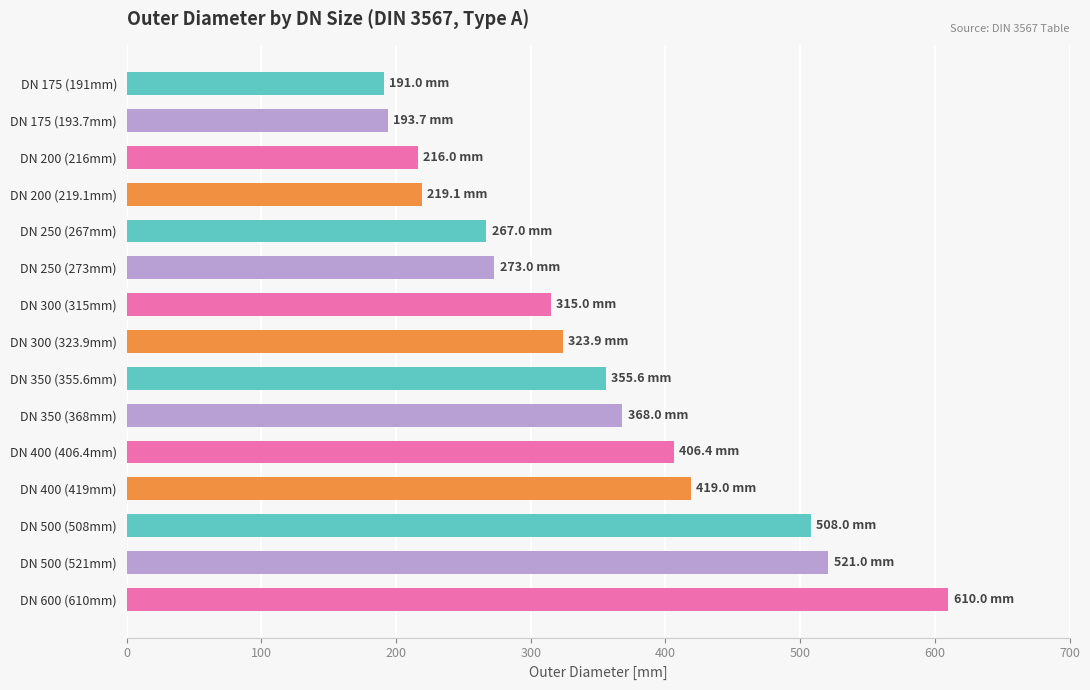

The chart shows a value of 833.9 at DN 600 (610mm). True or false?

False